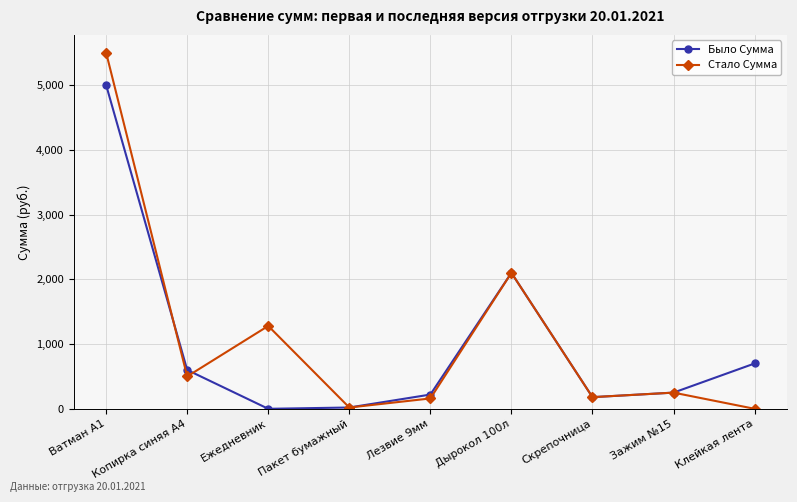

What is the total value across all series at Клейкая лента?

700